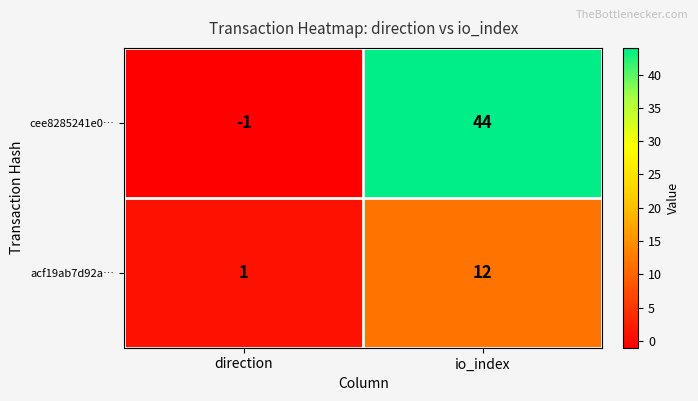

At which category does the chart reach its peak across all series?

io_index